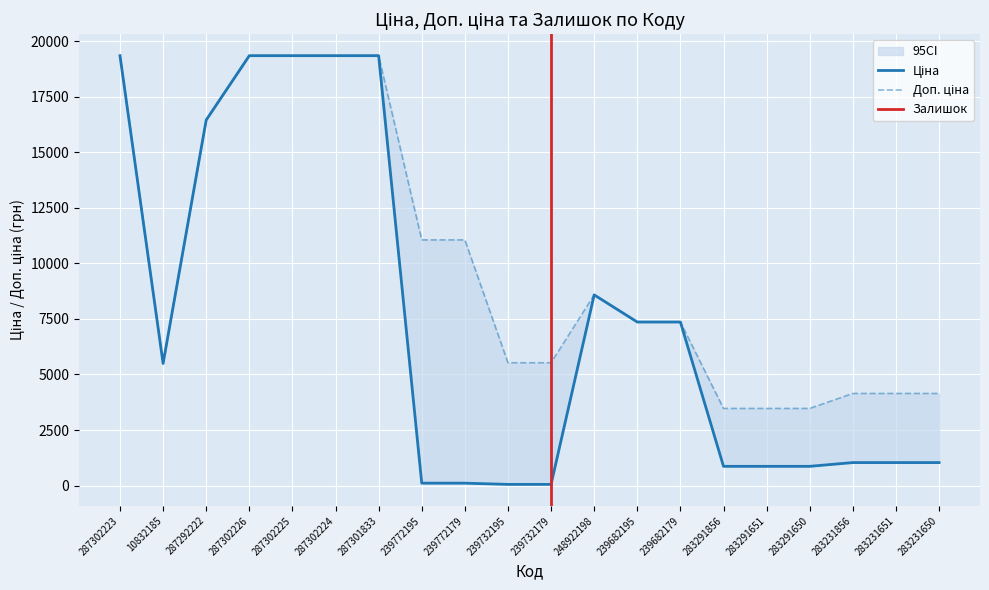

The Ціна series shows 7360.2 at 239682195. True or false?

True